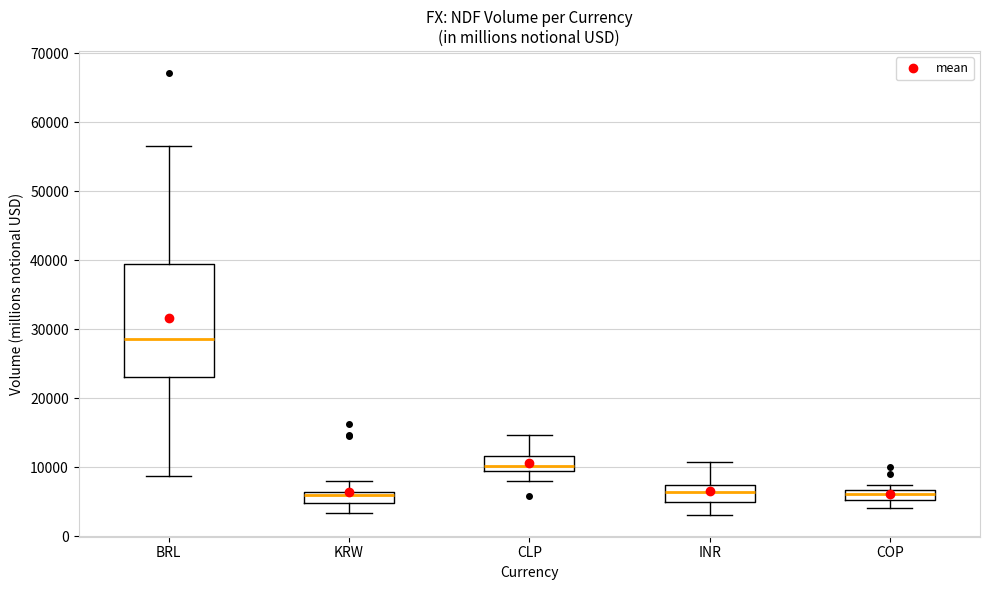

Comparing the boxes themselves (not the whiskers), which one is the tallest?

BRL